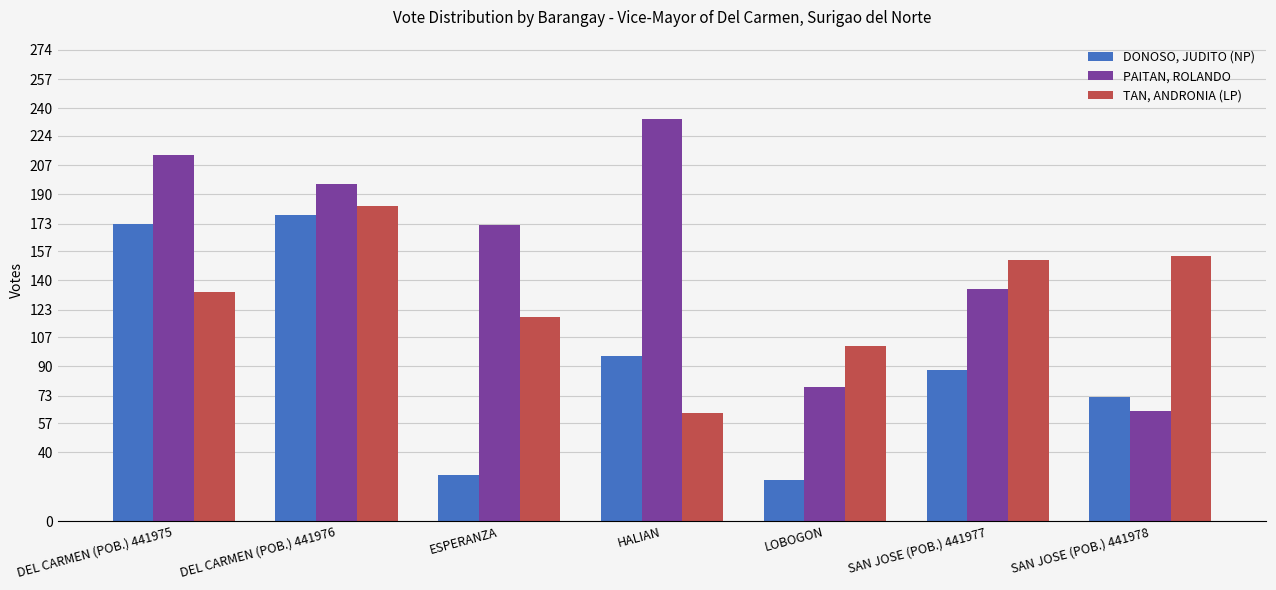

Reading left to right, list all the values displayed in this chart.

DONOSO, JUDITO (NP): 173	178	27	96	24	88	72
PAITAN, ROLANDO: 213	196	172	234	78	135	64
TAN, ANDRONIA (LP): 133	183	119	63	102	152	154